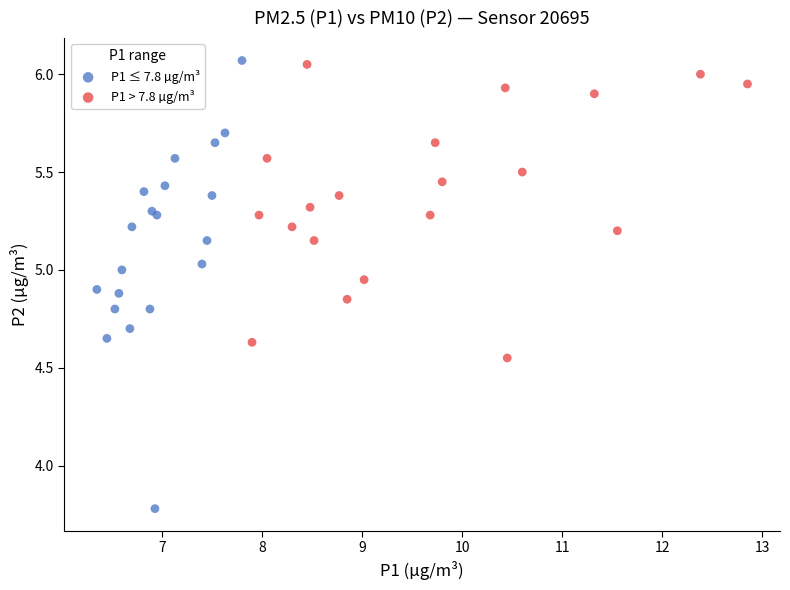

Which series reaches the minimum Y coordinate?

P1 ≤ 7.8 µg/m³